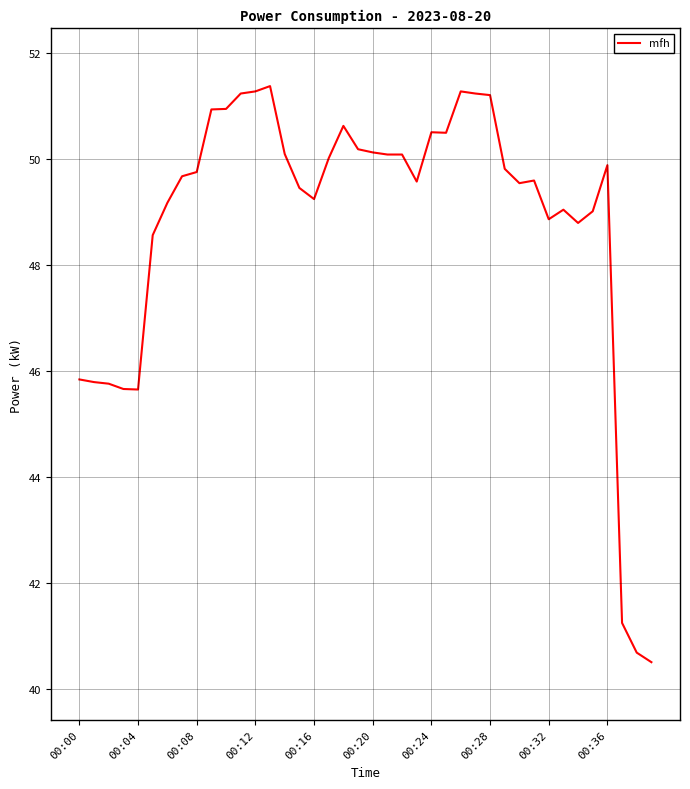

Count the number of data series in this chart.

1